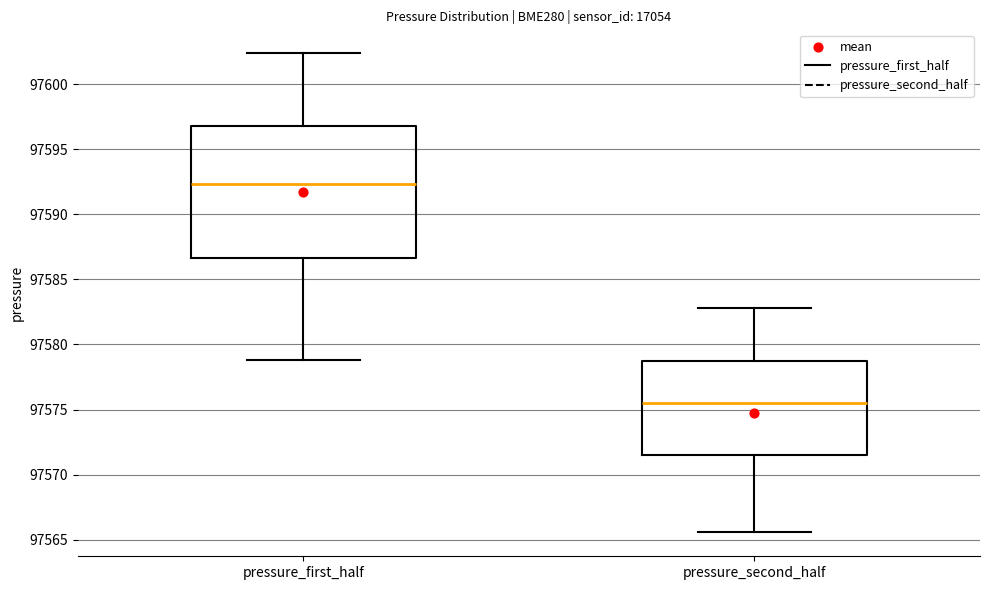

Reading left to right, read every box against the y-axis: the position of its median line, the range the box covers, and the ends of its whiskers. The values are not printed on the chart, so give them approximately, as read against the axis.

pressure_first_half: median 97592.5, box 97586.5 to 97597.0, whiskers 97579.0 to 97602.5
pressure_second_half: median 97575.5, box 97571.5 to 97578.5, whiskers 97565.5 to 97583.0